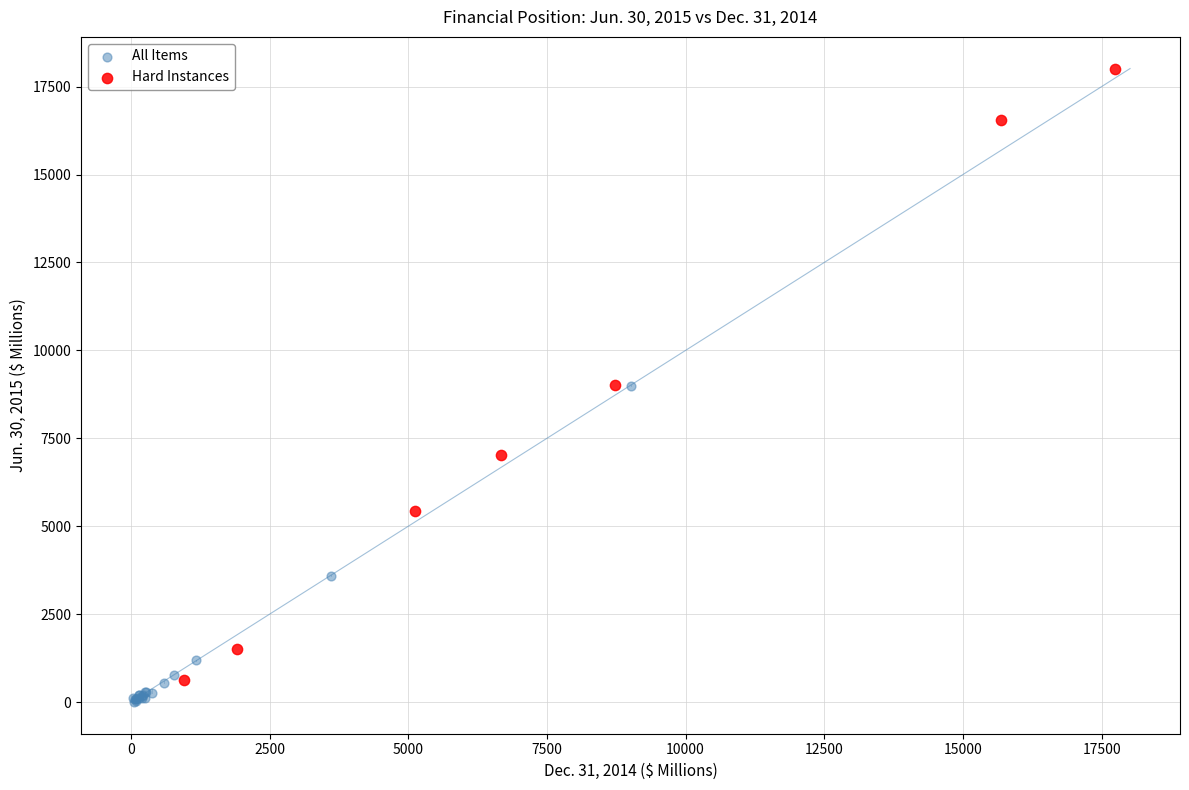

Which series reaches the maximum Y coordinate?

Hard Instances